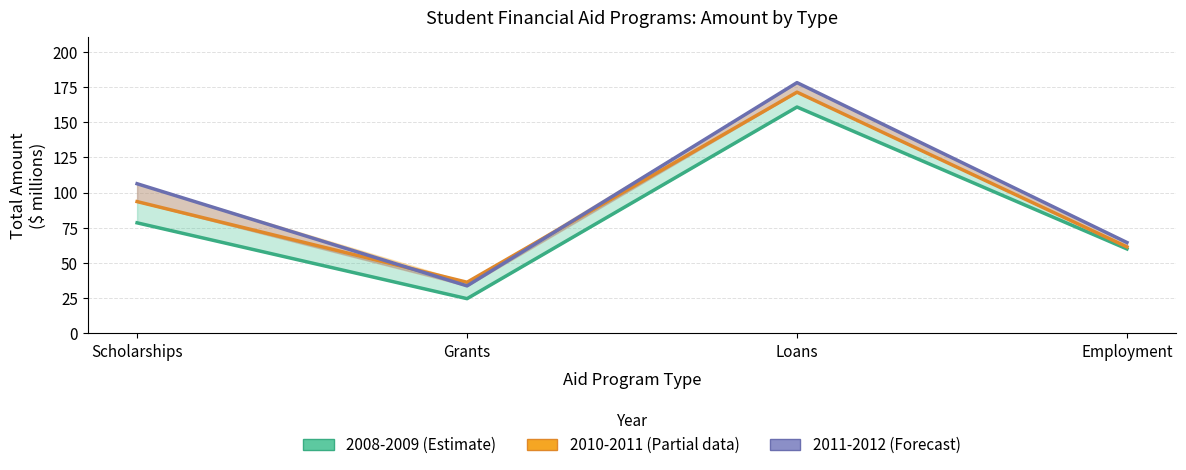

Which has a higher value, Employment or Scholarships?

Scholarships